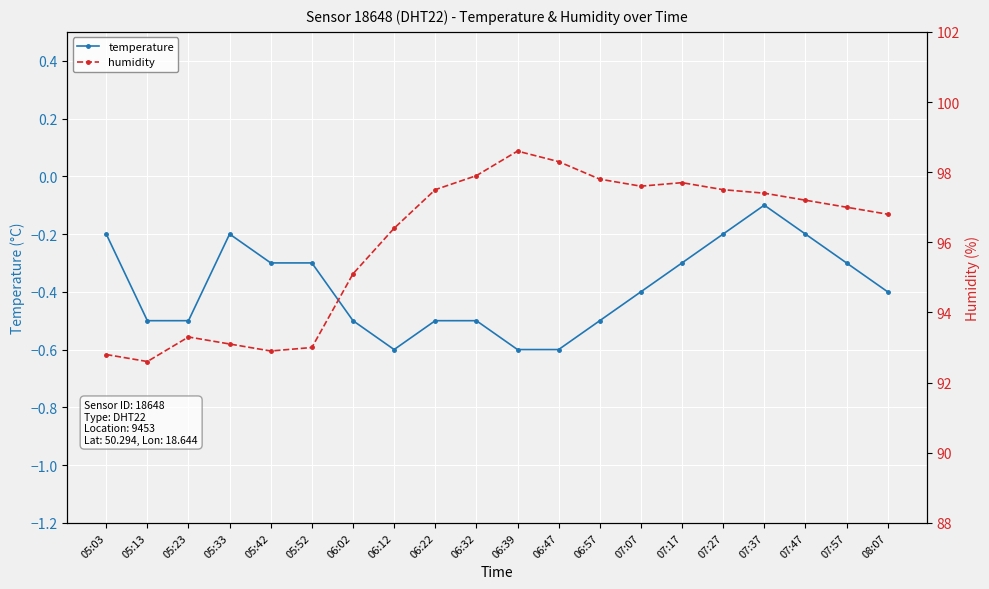

Count the number of categories in the chart.

20